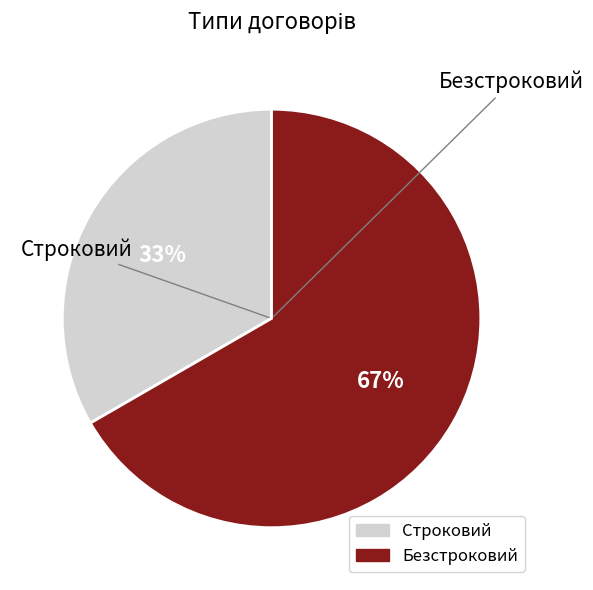

Is the sum of Безстроковий and Строковий greater than half?

Yes